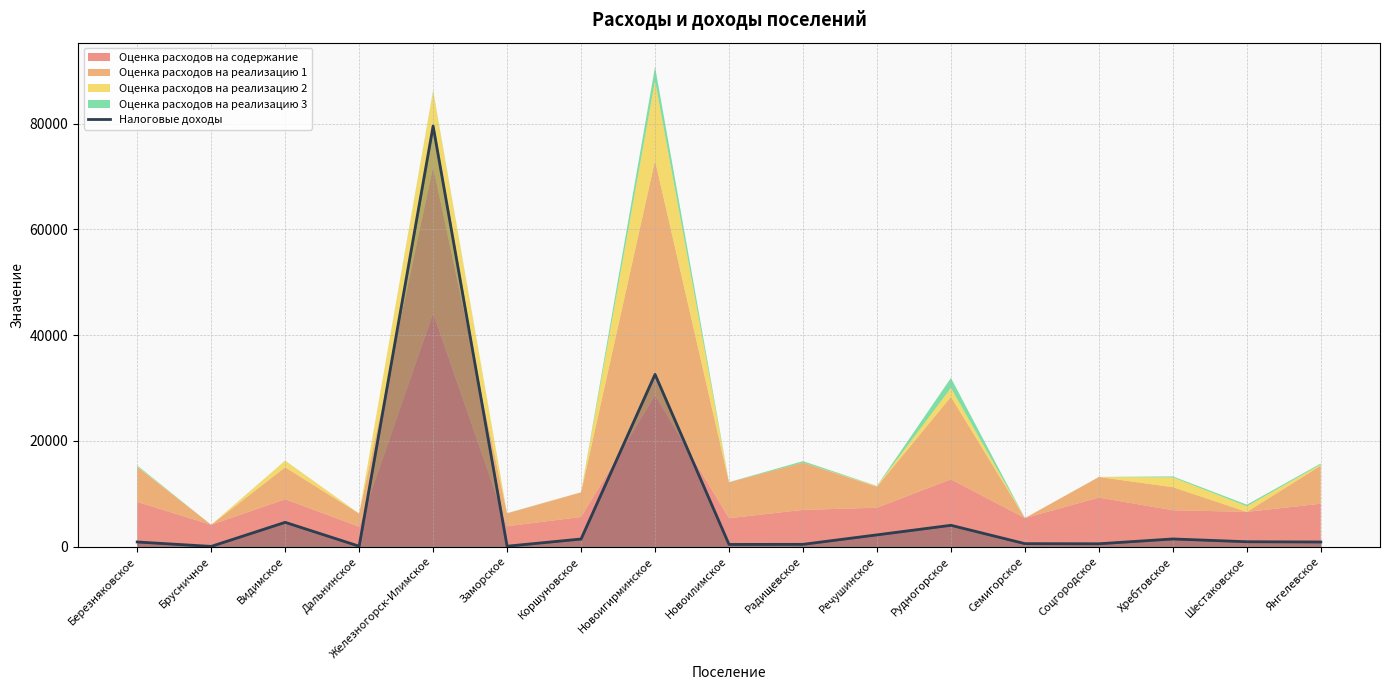

What is the maximum value for Налоговые доходы?

79553